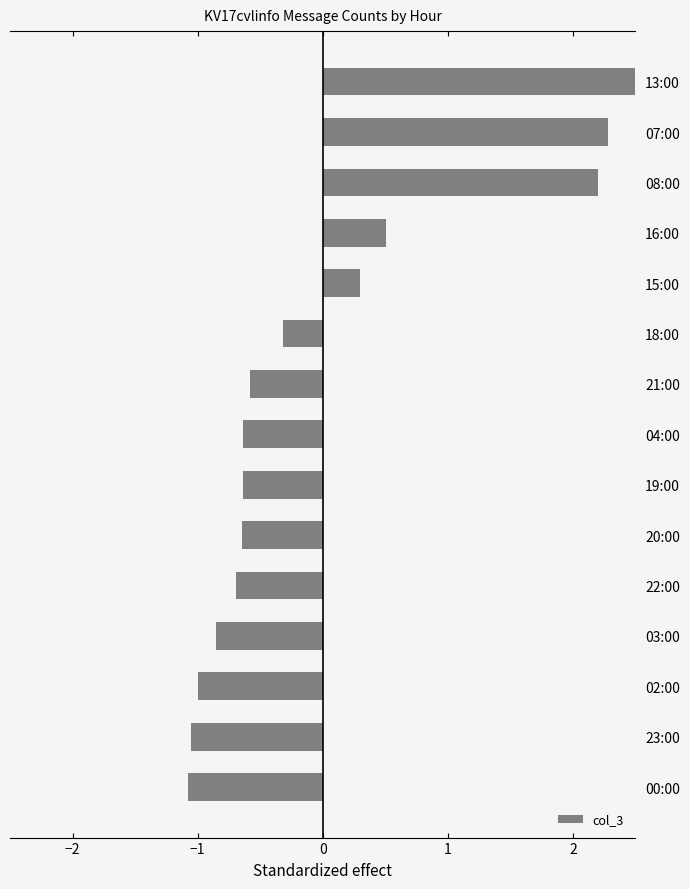

What is the difference between the second highest and second lowest values?

3.3